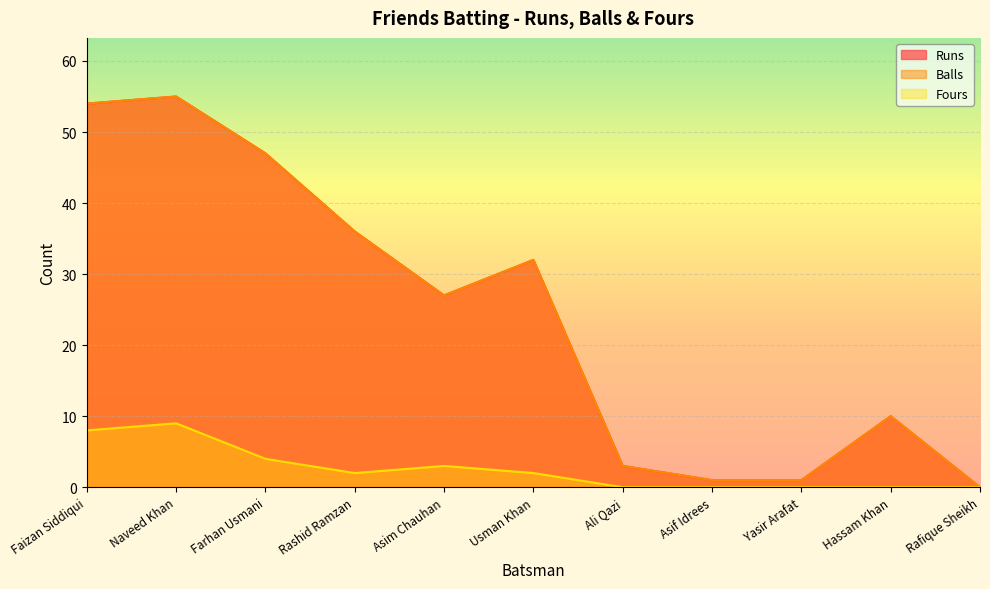

Which series has the largest total across all categories?

Runs